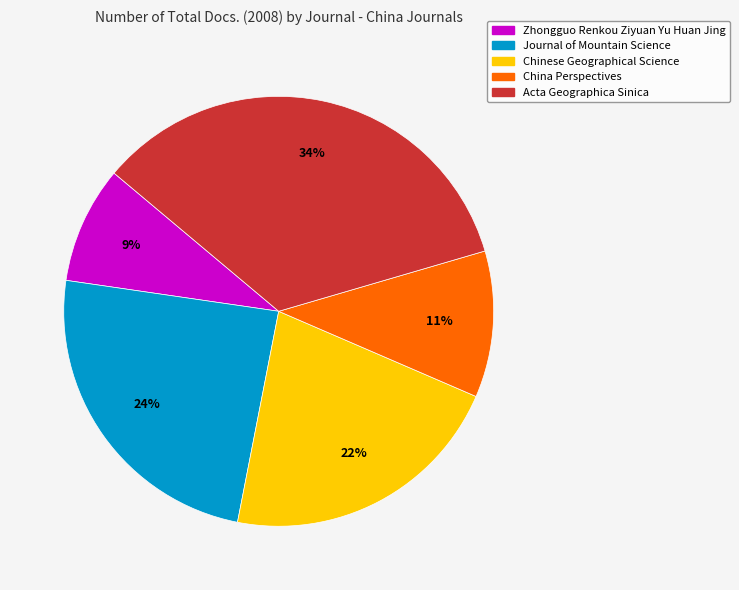

How many slices are in this pie chart?

5